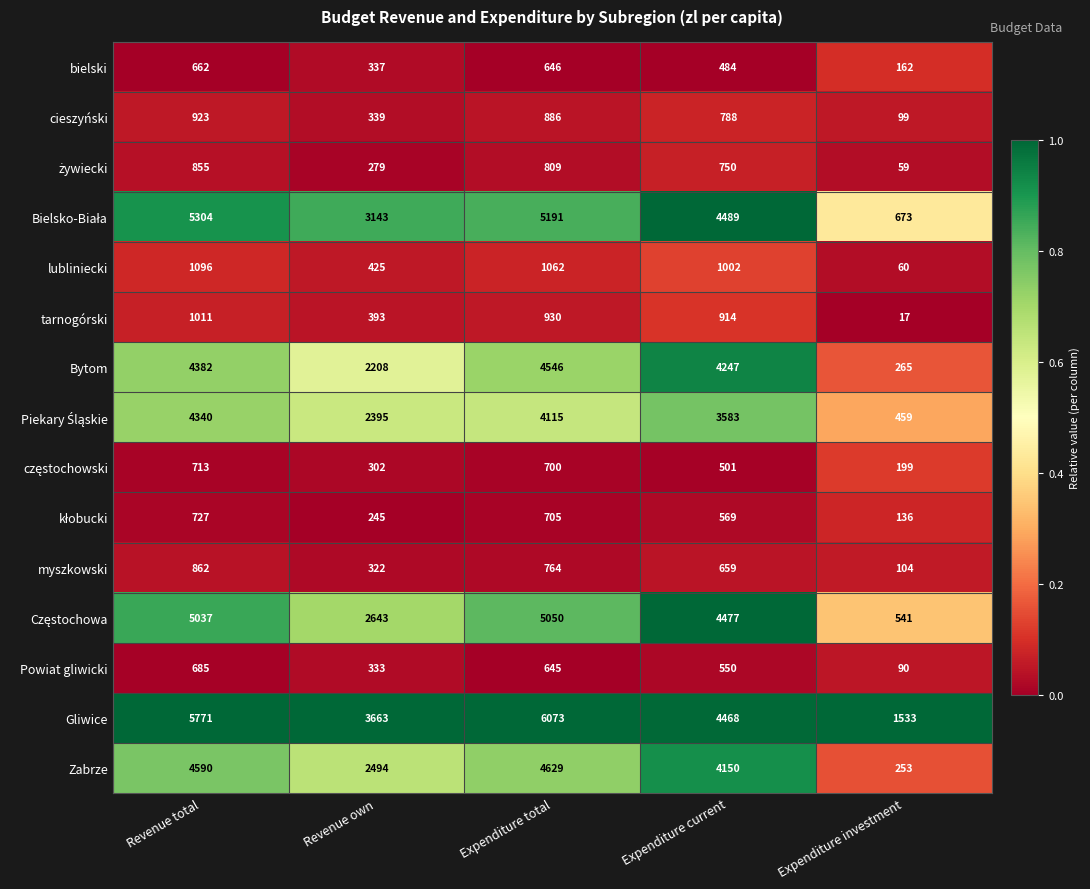

List the labels in order of bielski value, largest first.

Revenue total, Expenditure total, Expenditure current, Revenue own, Expenditure investment